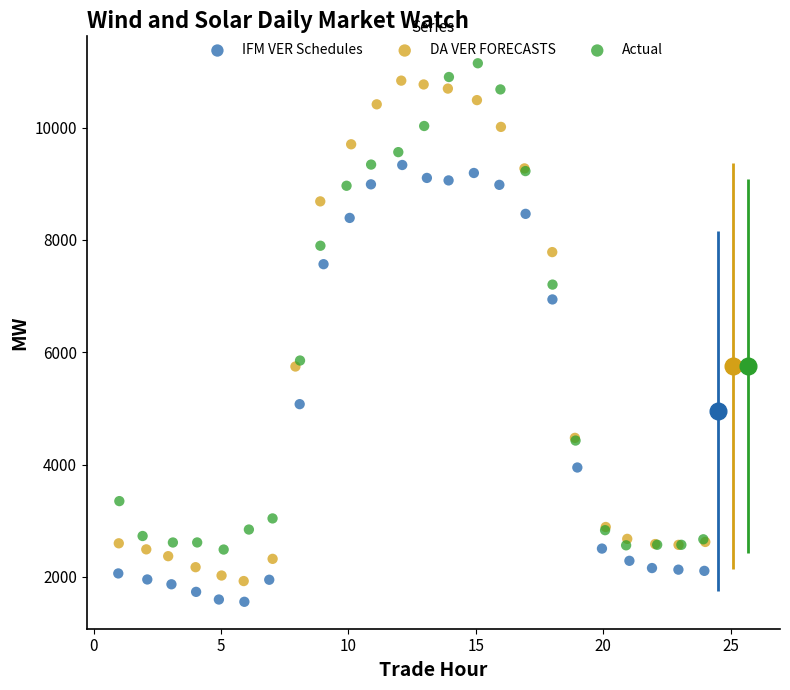

What are all the series names shown in the legend?

IFM VER Schedules, DA VER FORECASTS, Actual